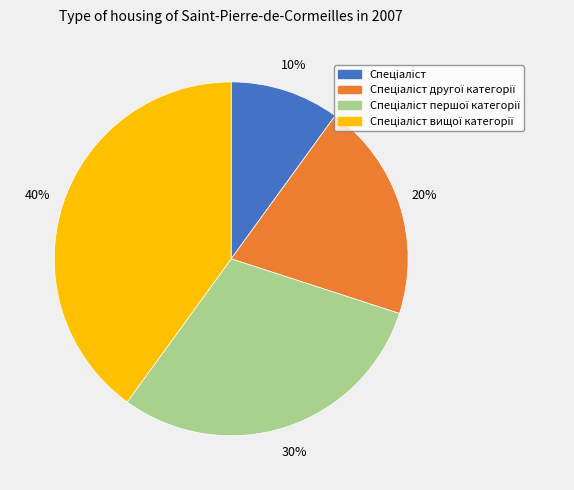

To the nearest percent, what is the average slice percentage?

25%